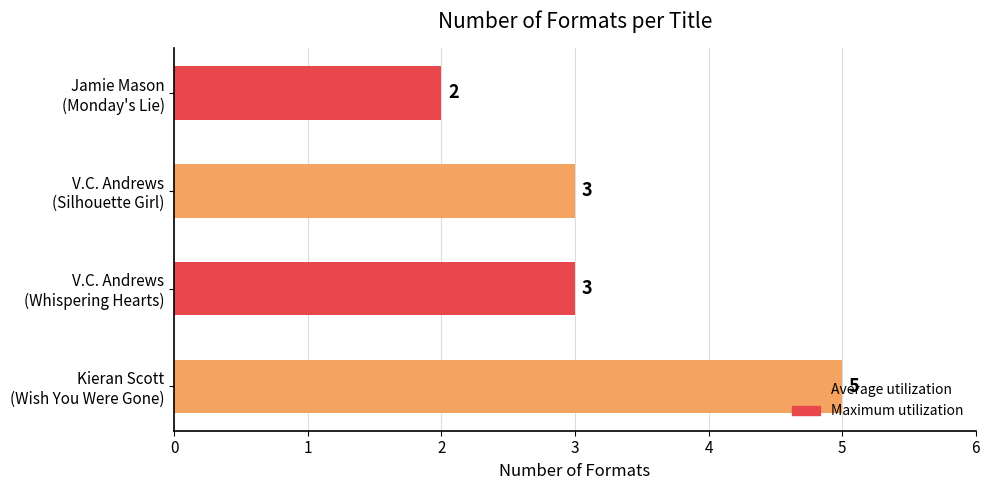

How many series are shown in this chart?

1